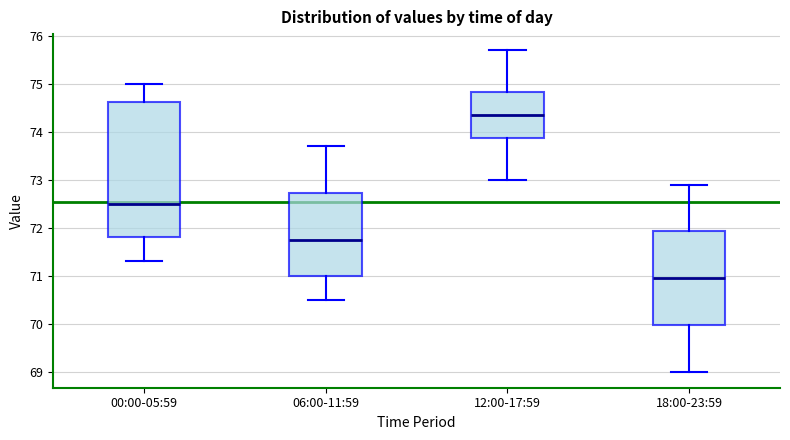

Reading left to right, read every box against the y-axis: the position of its median line, the range the box covers, and the ends of its whiskers. The values are not printed on the chart, so give them approximately, as read against the axis.

00:00-05:59: median 72.5, box 71.8 to 74.6, whiskers 71.3 to 75.0
06:00-11:59: median 71.8, box 71.0 to 72.7, whiskers 70.5 to 73.7
12:00-17:59: median 74.4, box 73.9 to 74.8, whiskers 73.0 to 75.7
18:00-23:59: median 71.0, box 70.0 to 71.9, whiskers 69.0 to 72.9